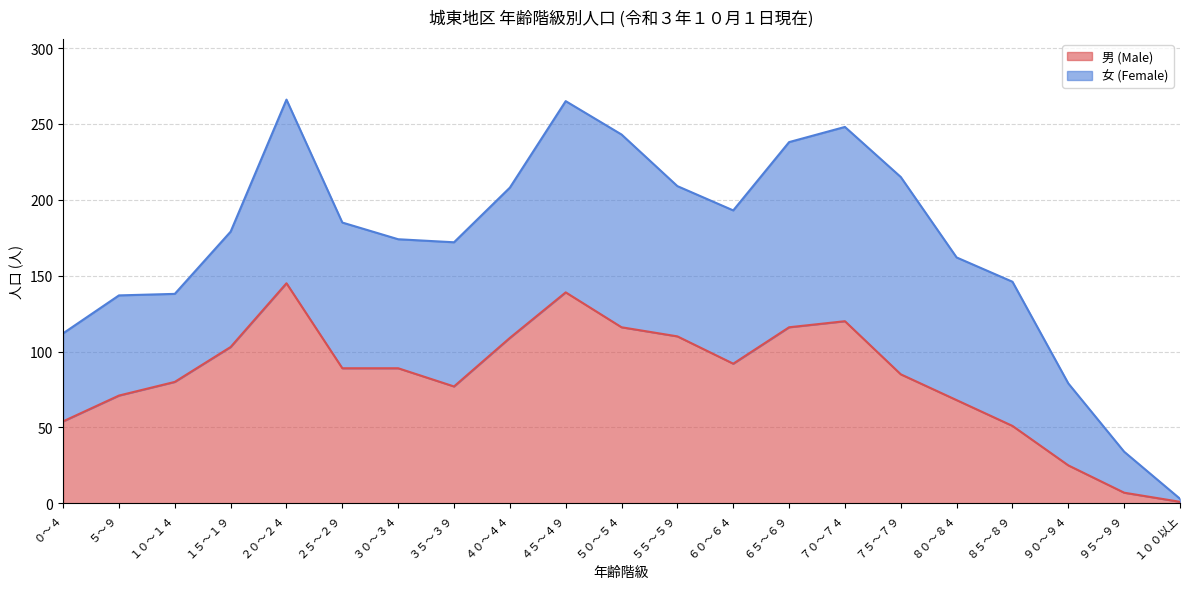

What is the approximate value at ８５～８９, to the nearest 10?

50